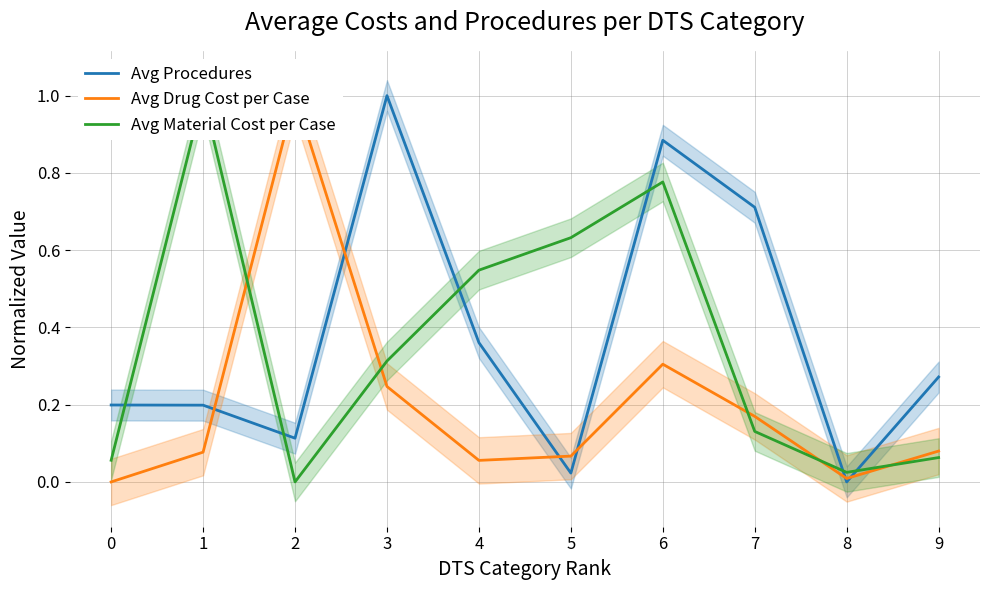

Reading left to right, extract all data points from this chart.

Avg Procedures: 0=0.2	1=0.2	2=0.1	3=1.0	4=0.4	5=0.0	6=0.9	7=0.7	8=0.0	9=0.3
Avg Drug Cost per Case: 0=0.0	1=0.1	2=1.0	3=0.2	4=0.1	5=0.1	6=0.3	7=0.2	8=0.0	9=0.1
Avg Material Cost per Case: 0=0.1	1=1.0	2=0.0	3=0.3	4=0.5	5=0.6	6=0.8	7=0.1	8=0.0	9=0.1